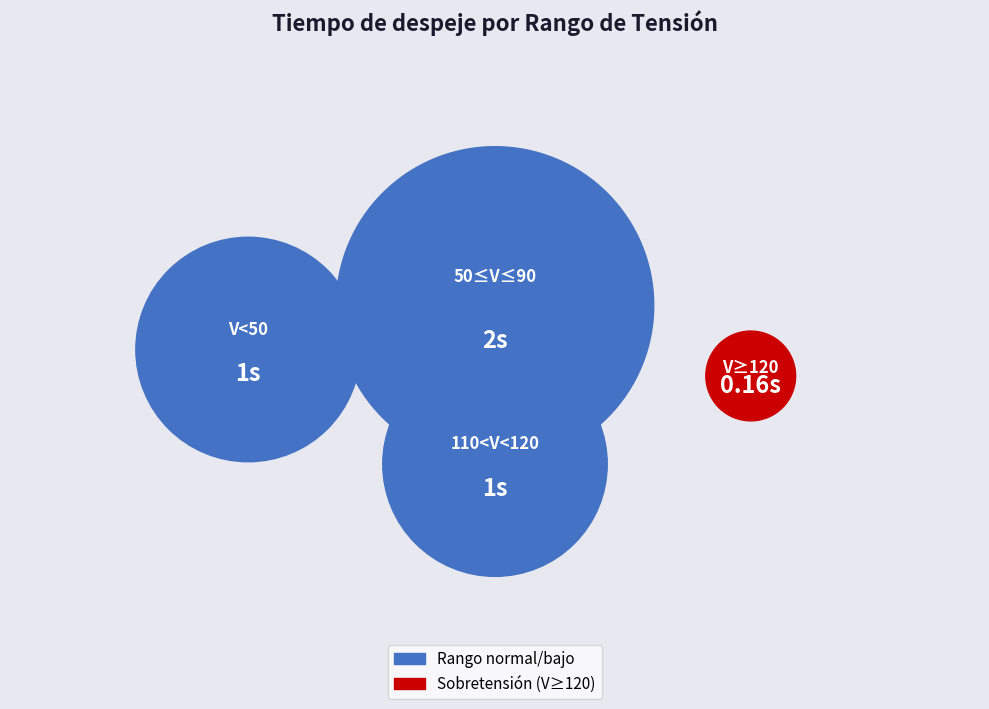

Which slice is the smallest?

V≥120